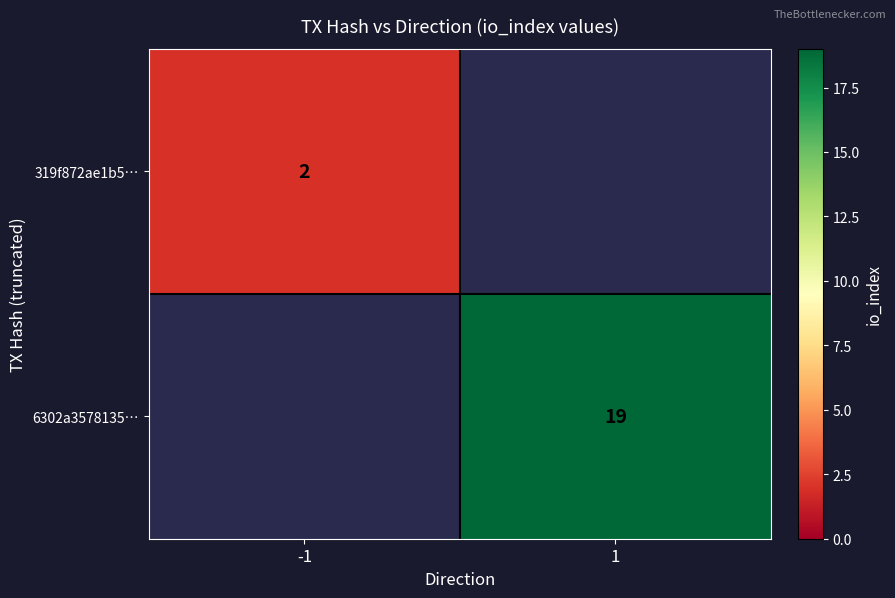

Is it true that 6302a3578135… equals 19 at 1?

True